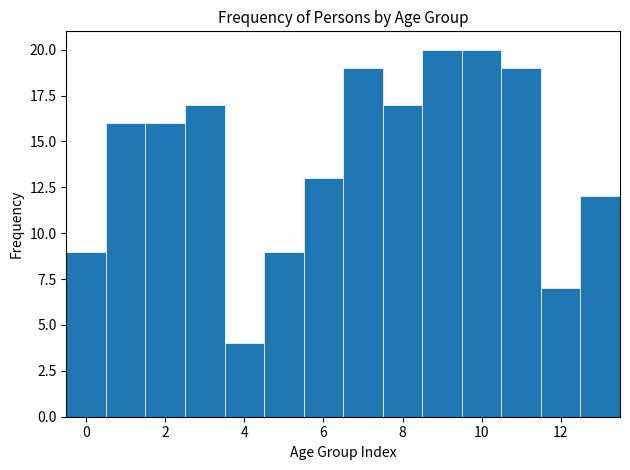

How tall is the bar that spans -0.5 to 0.5 on the x-axis? Neither the bar edges nor the heights are printed on the chart, so give them approximately, as read against the axes.

9